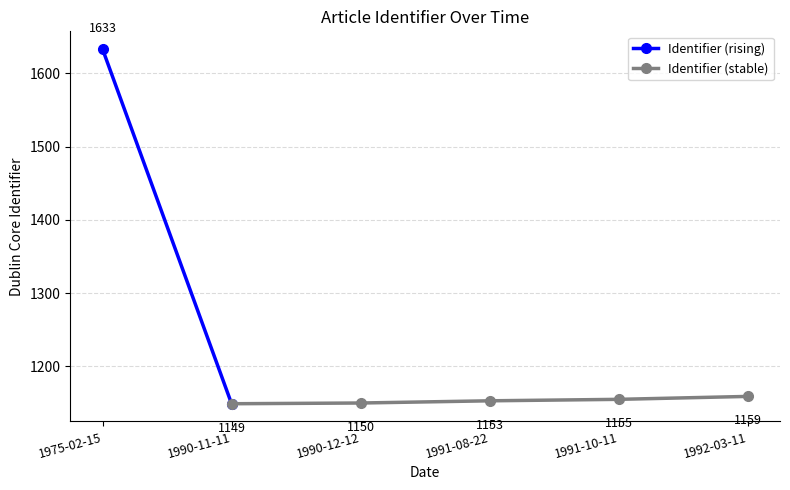

How many interior local valleys (lower than both neighbors) does the data have?

1